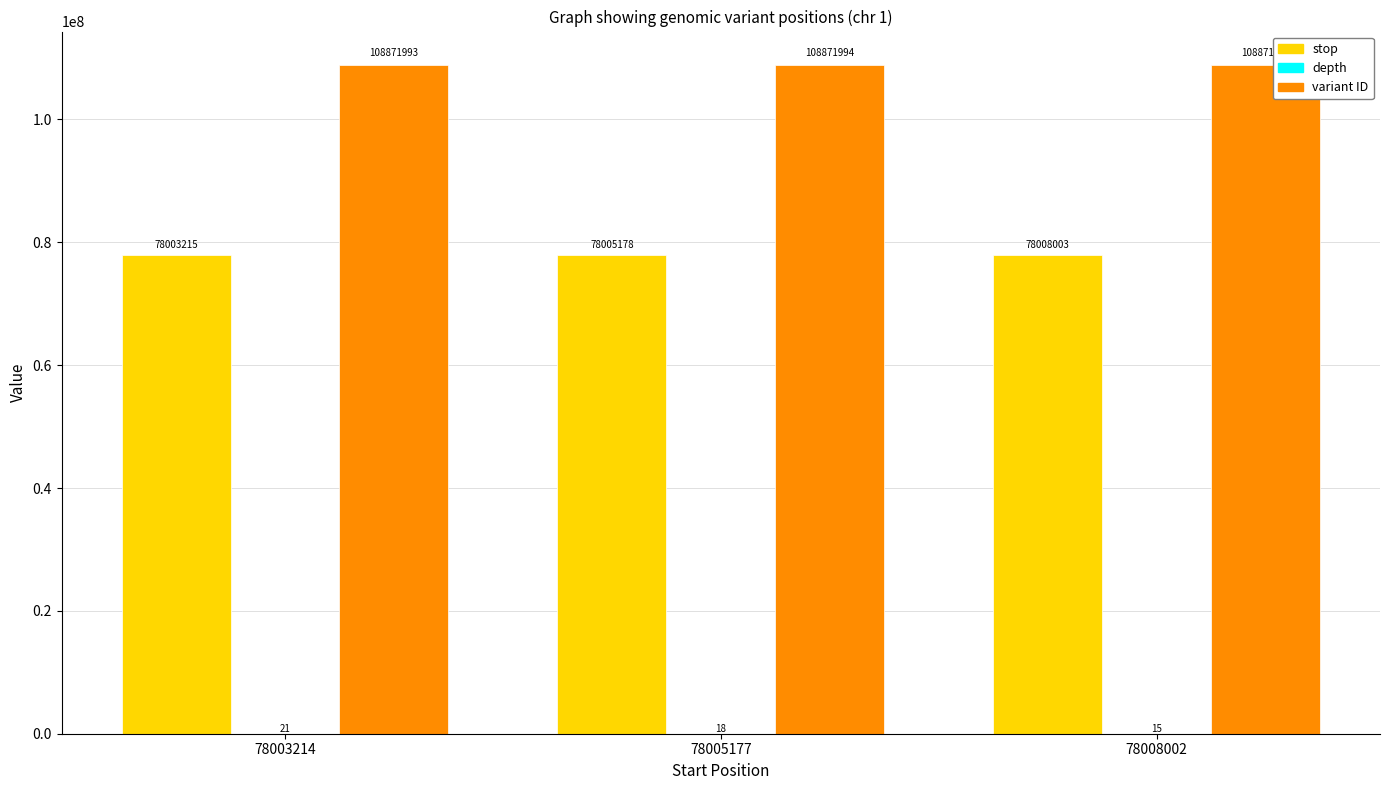

Which series changed the most between 78003214 and 78005177?

stop